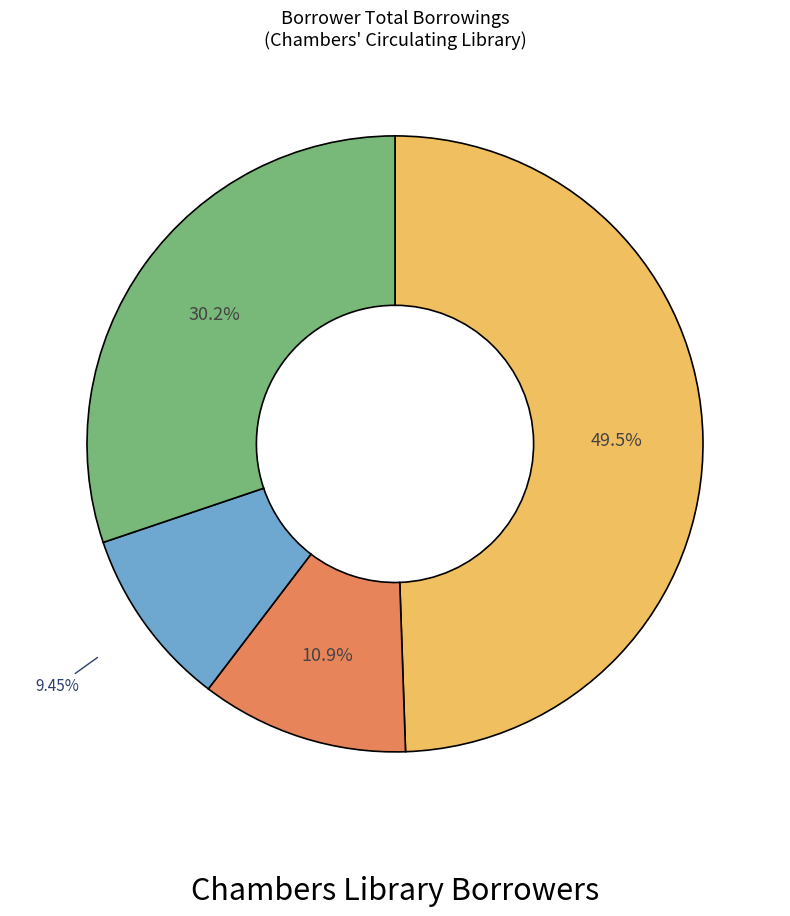

Is there a majority slice in this chart?

No